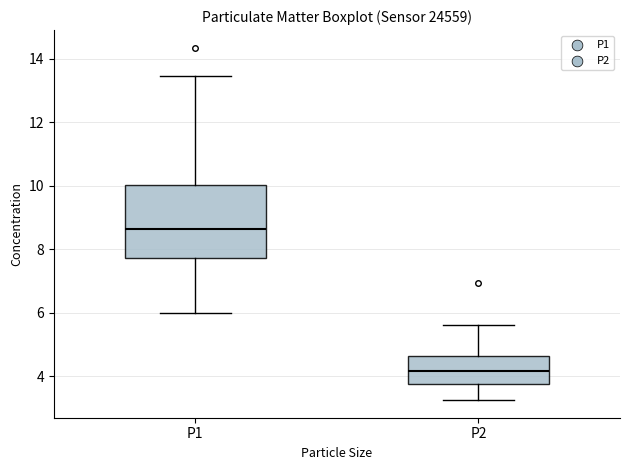

Where does the median line of the box for P1 sit on the y-axis? The values are not printed on the chart, so give them approximately, as read against the axis.

8.6